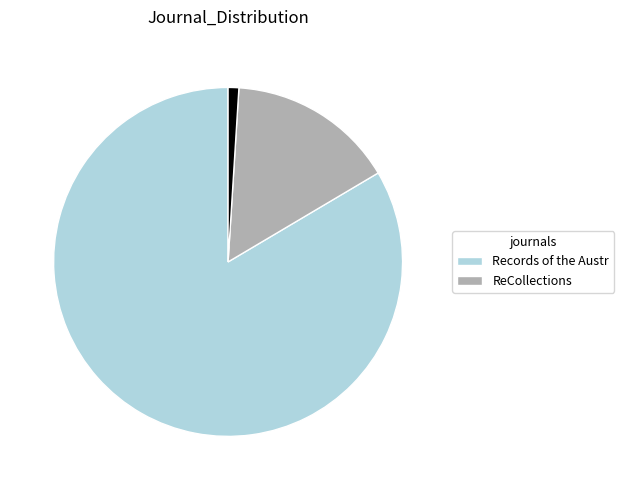

Is there any slice that represents more than half of the pie?

Yes